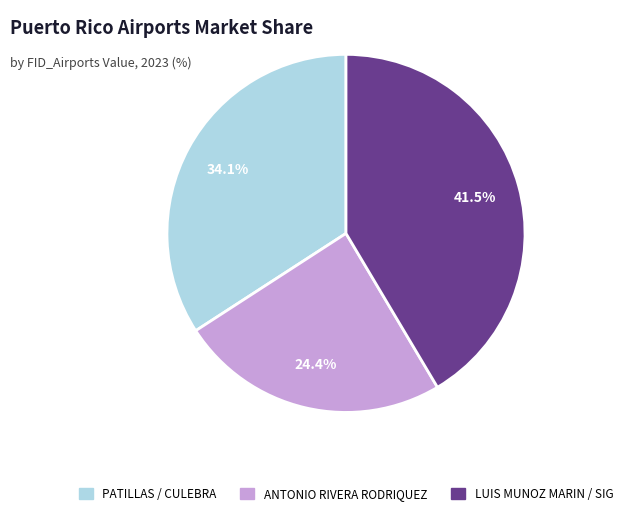

Is there any slice that represents more than half of the pie?

No